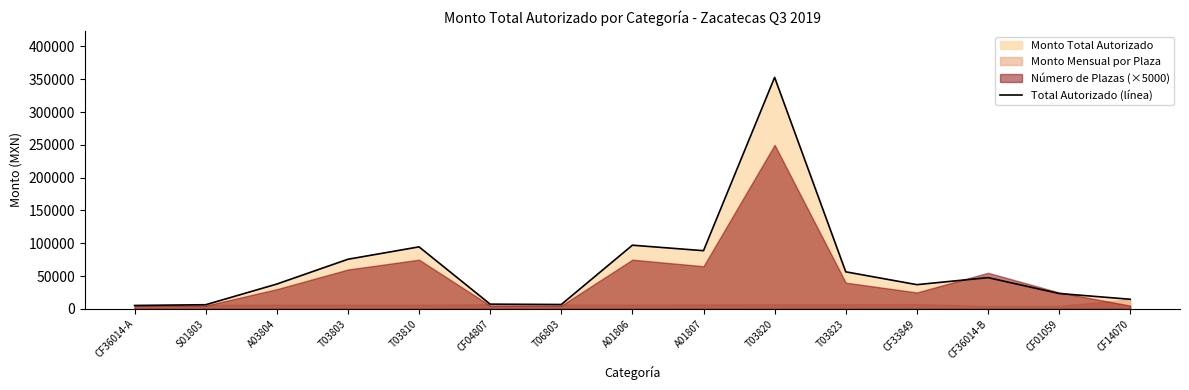

What is the sum of the values at A01807 and S01803?

94982.9